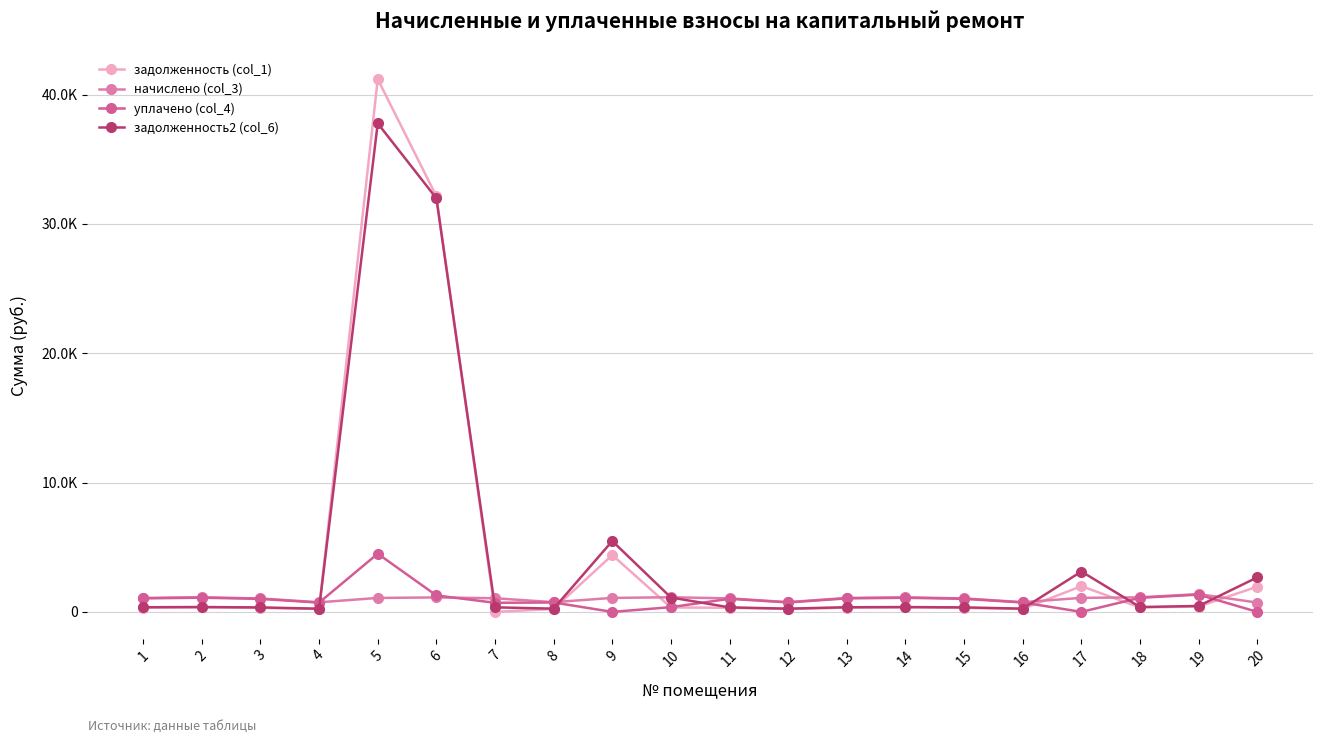

Does the chart have visible grid lines?

Yes